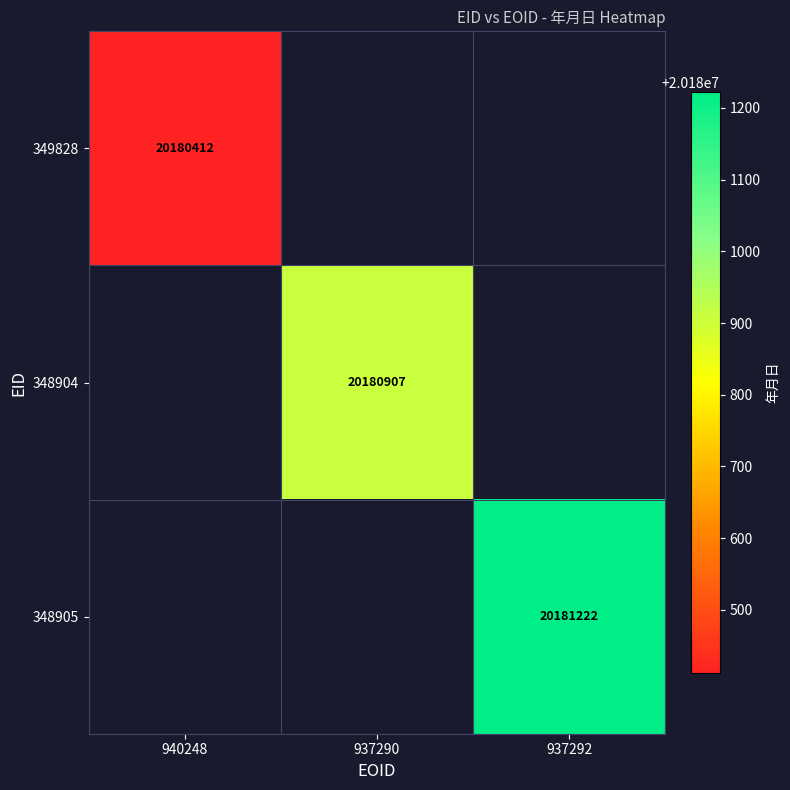

Which label corresponds to the largest value in the chart?

937292